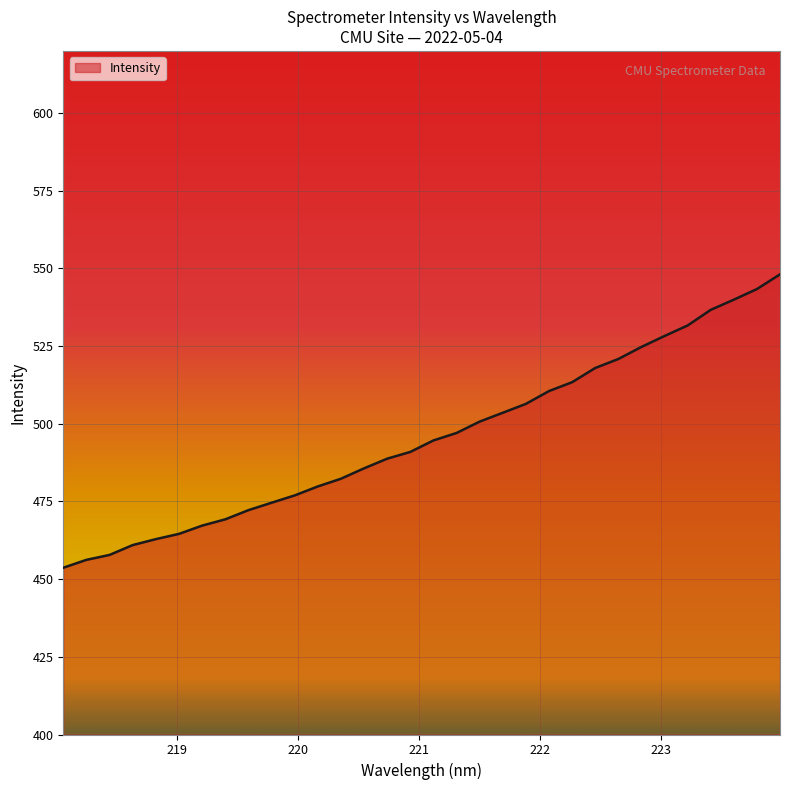

What is the difference between the maximum and minimum values?

94.4